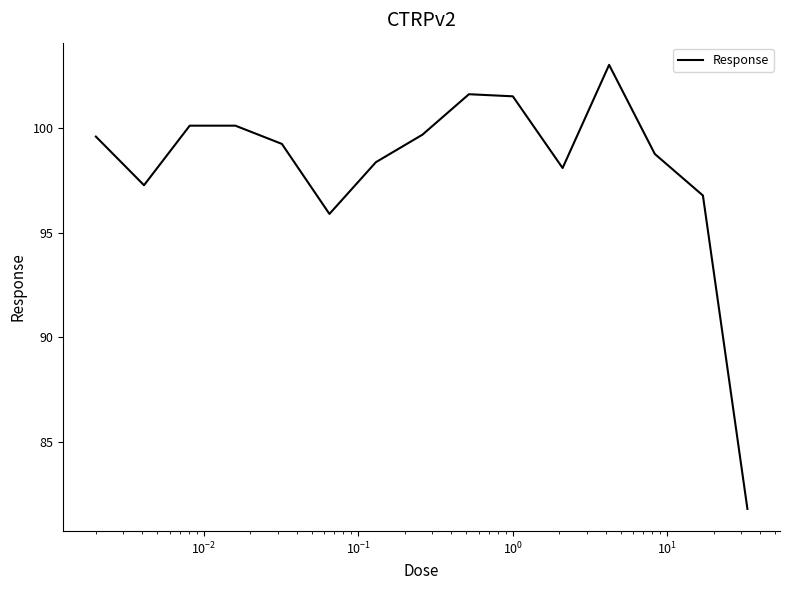

What is the smallest value displayed?

81.8